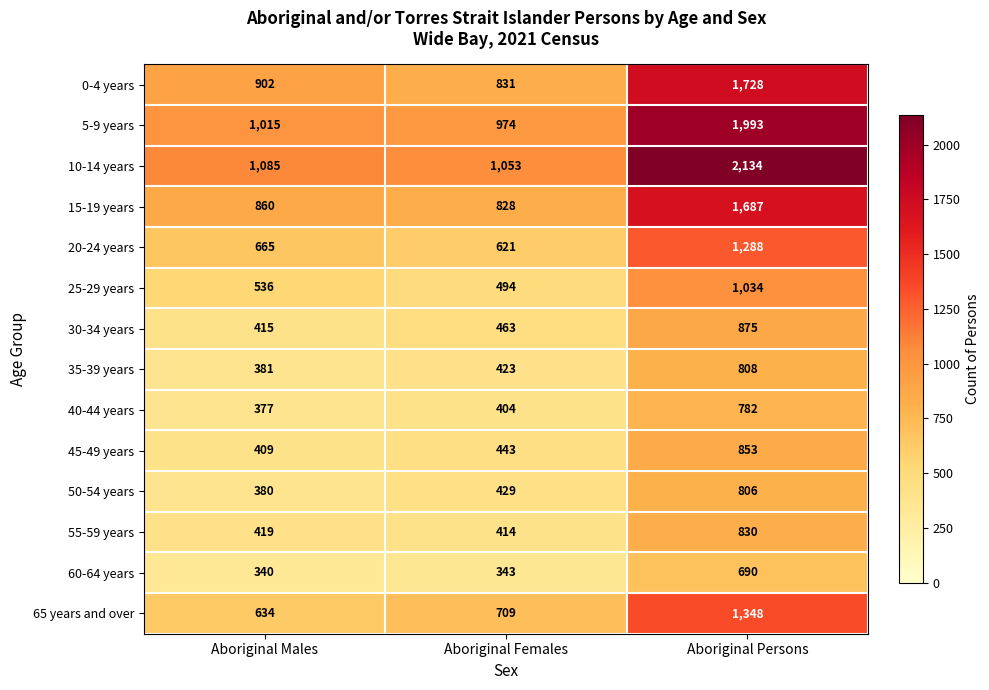

The 60-64 years series shows 548 at Aboriginal Males. True or false?

False